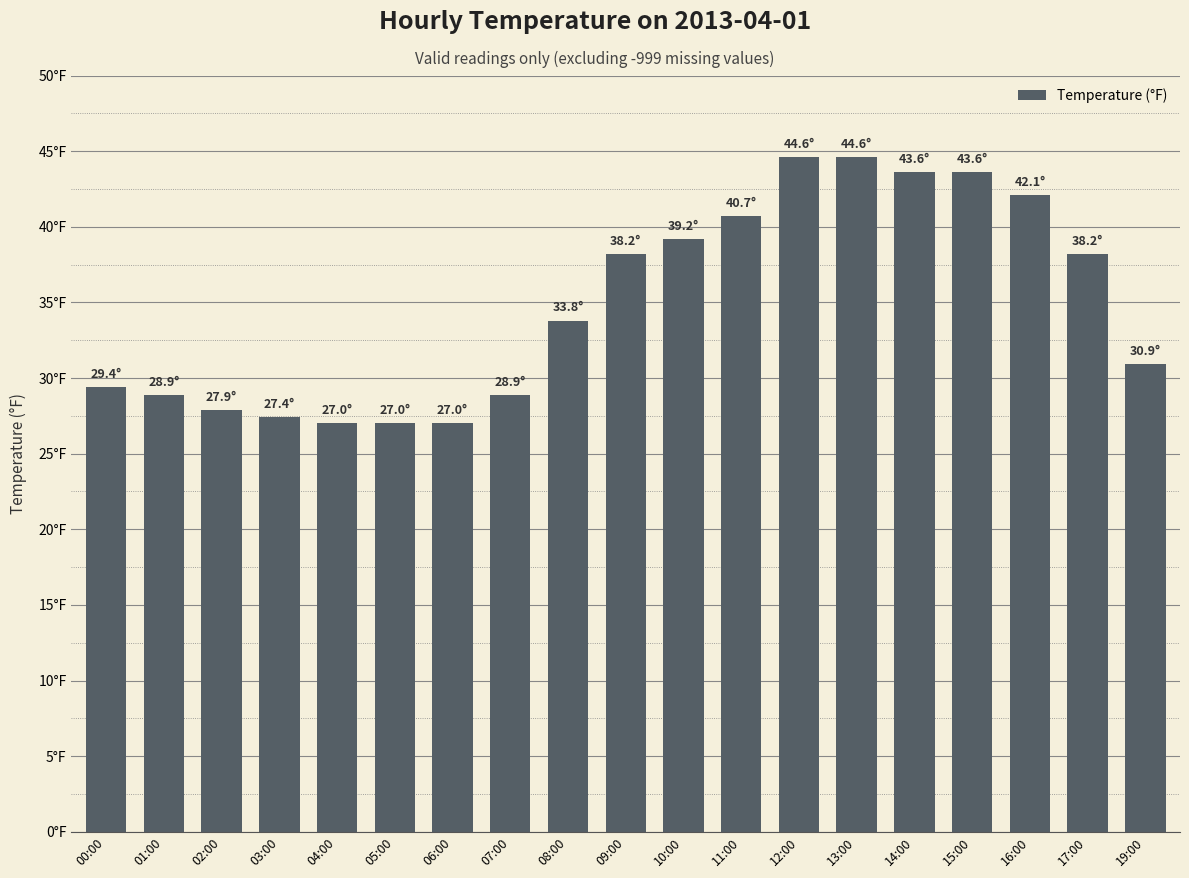

Are the bars horizontal?

No